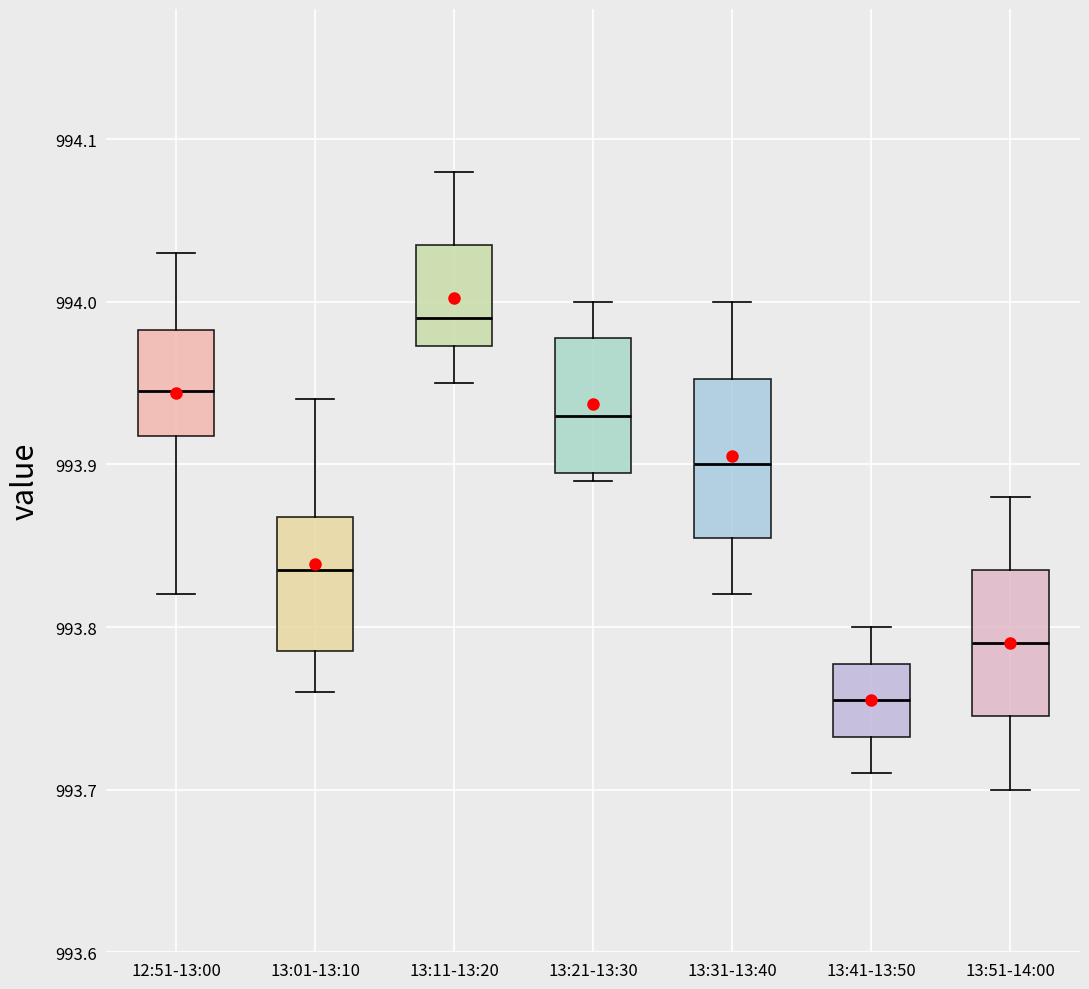

Which box has the lowest median line?

13:41-13:50